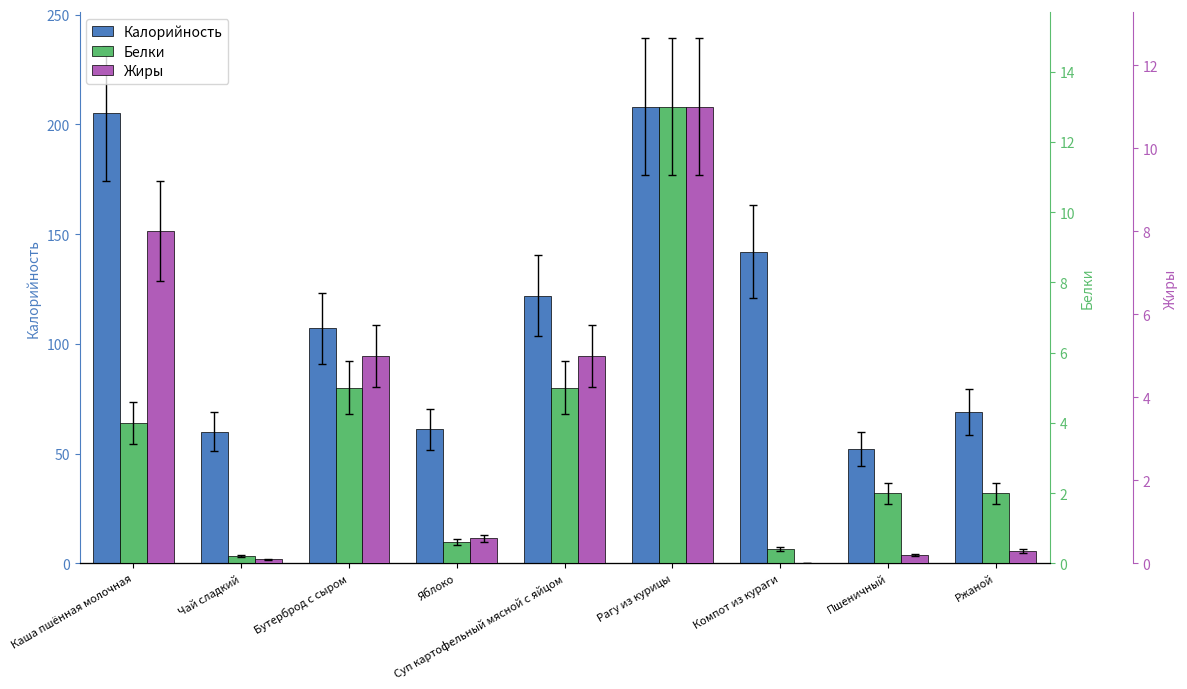

At which label does Калорийность reach its peak?

Рагу из курицы